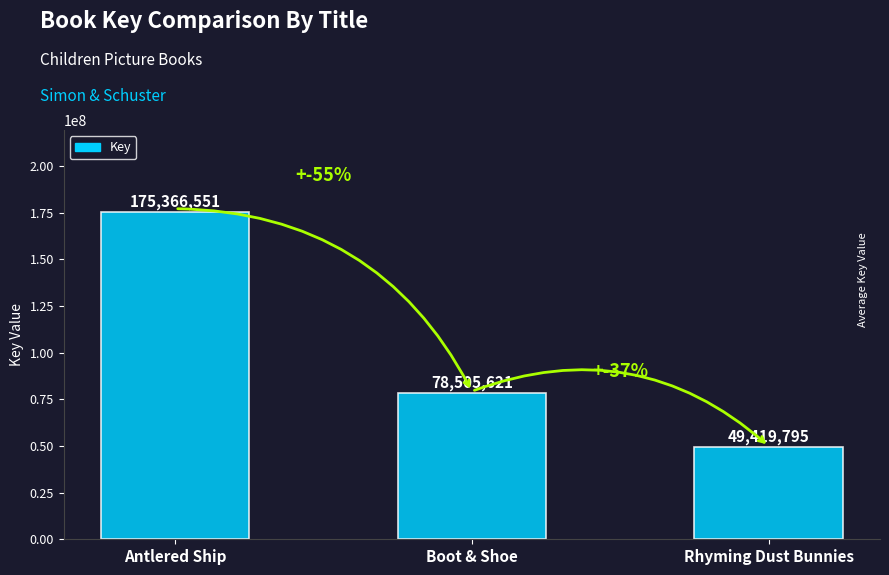

What is the difference between the values at Boot & Shoe and Rhyming Dust Bunnies?

29085826